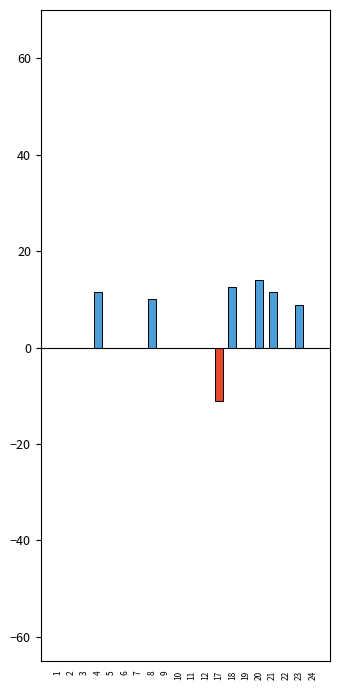

How many data points does each series have?

20